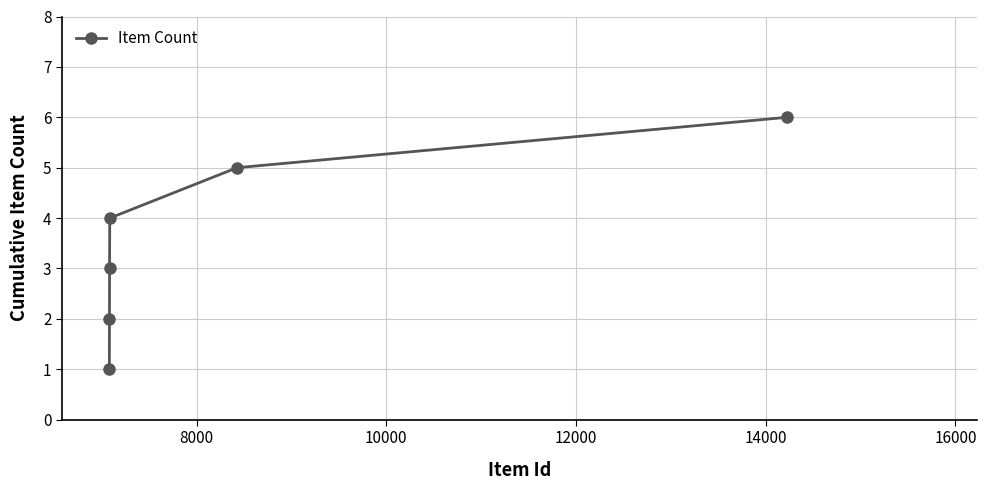

What is the value of the 1st point from the left?

1